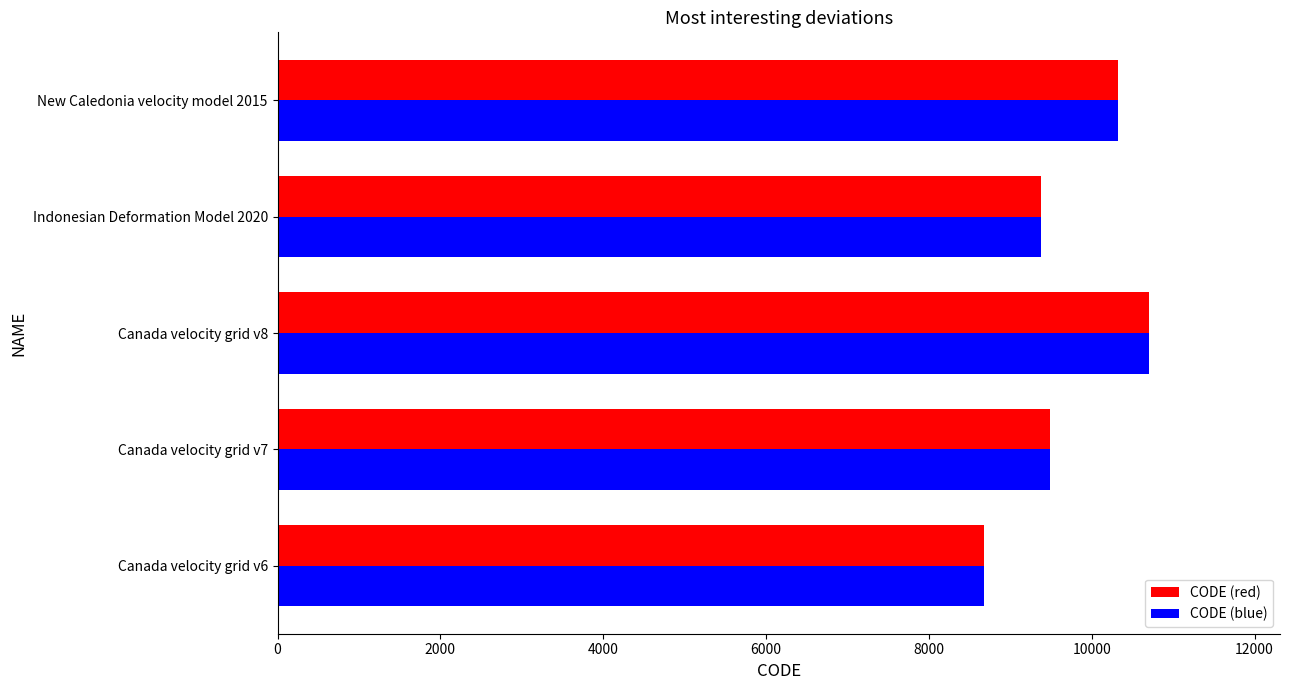

At which label is CODE (blue) closest to 9691?

Canada velocity grid v7